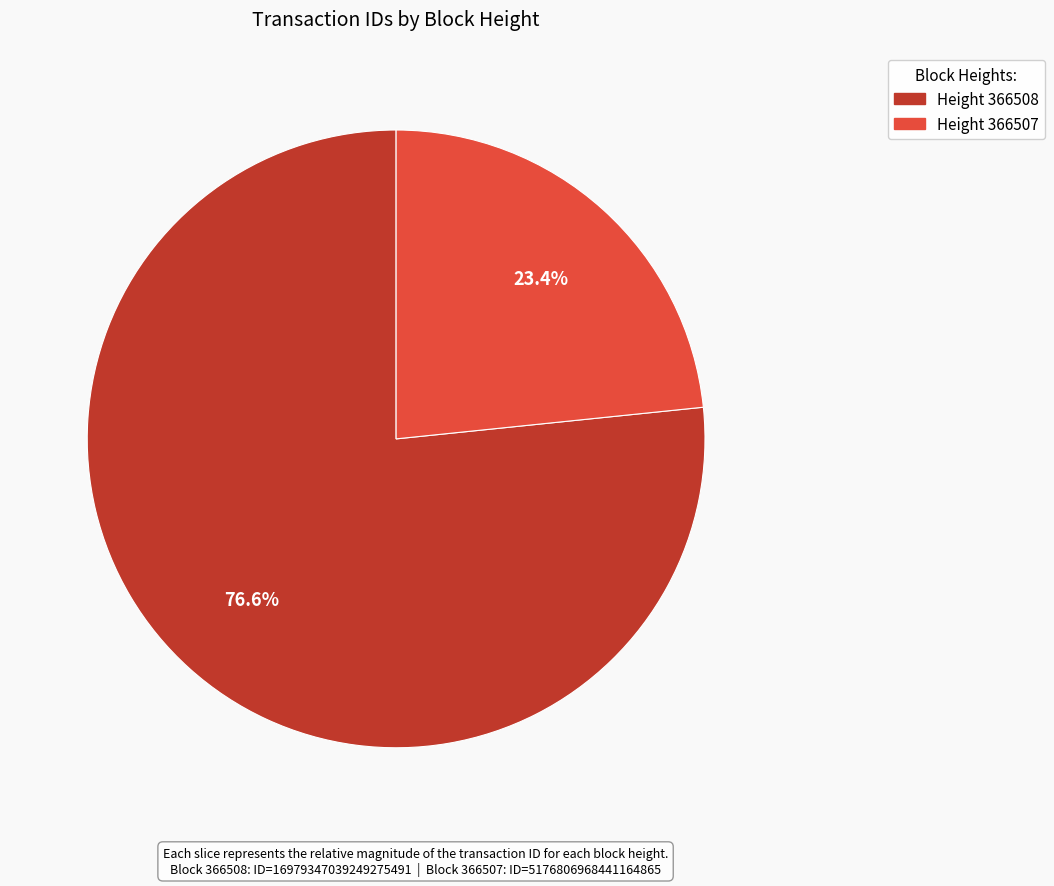

Is there a majority slice in this chart?

Yes